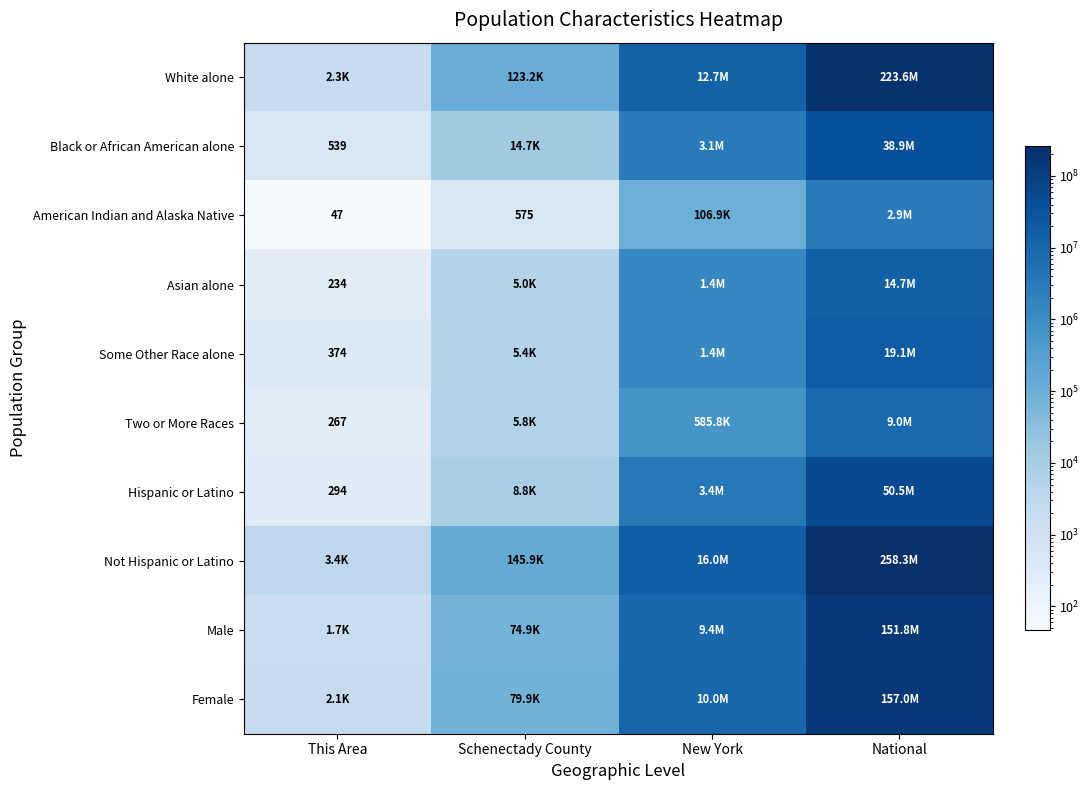

True or false: Asian alone has a value of 234 at This Area.

True